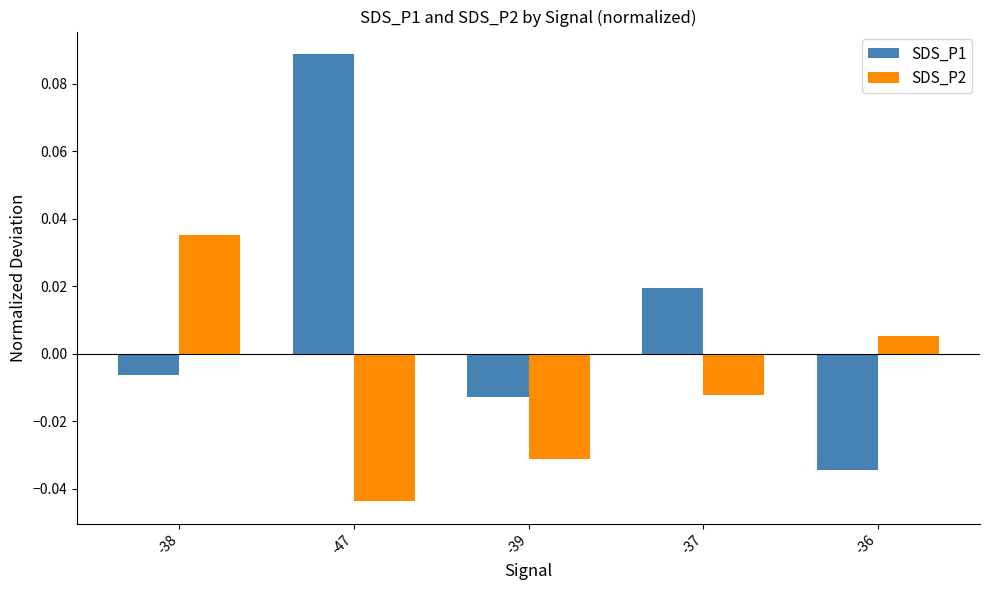

Which category has the lowest value in the SDS_P2 series?

-47